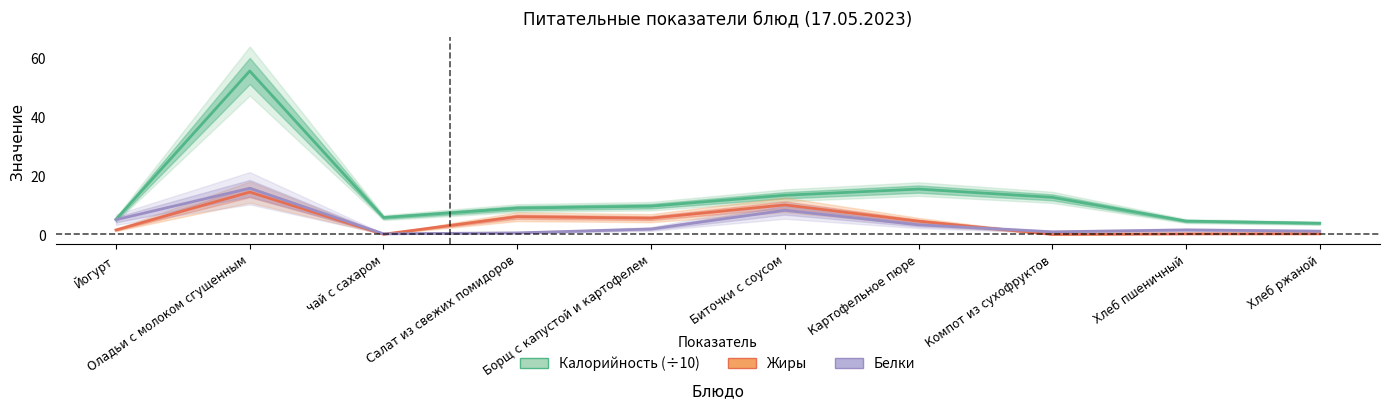

Reading left to right, transcribe all the data shown in this chart.

Калорийность: 5.1	55.6	5.7	8.9	9.6	13.3	15.4	12.6	4.5	3.8
Белки: 5.0	15.7	0.2	0.5	1.8	8.2	3.3	0.9	1.5	1.1
Жиры: 1.5	14.4	0.1	6.0	5.5	10.0	4.5	0.0	0.2	0.2